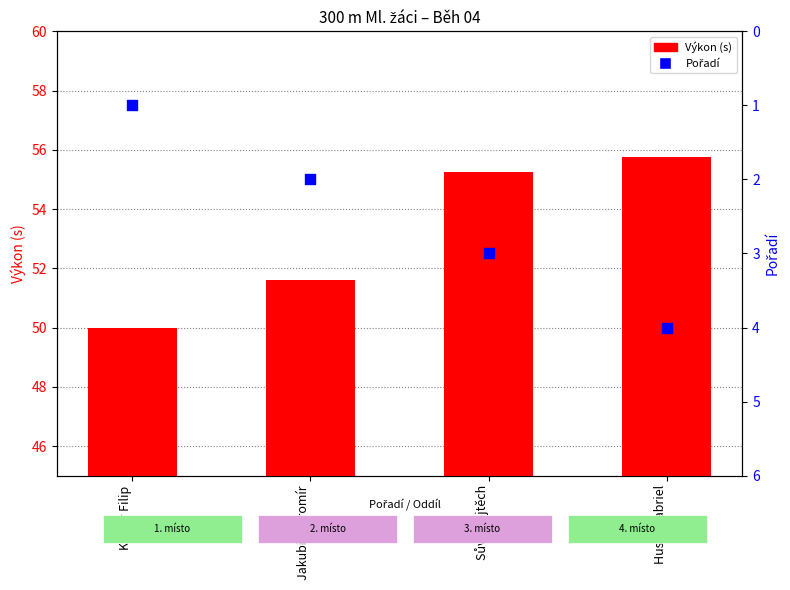

Which series has the largest Y range (max minus min)?

Výkon (s)